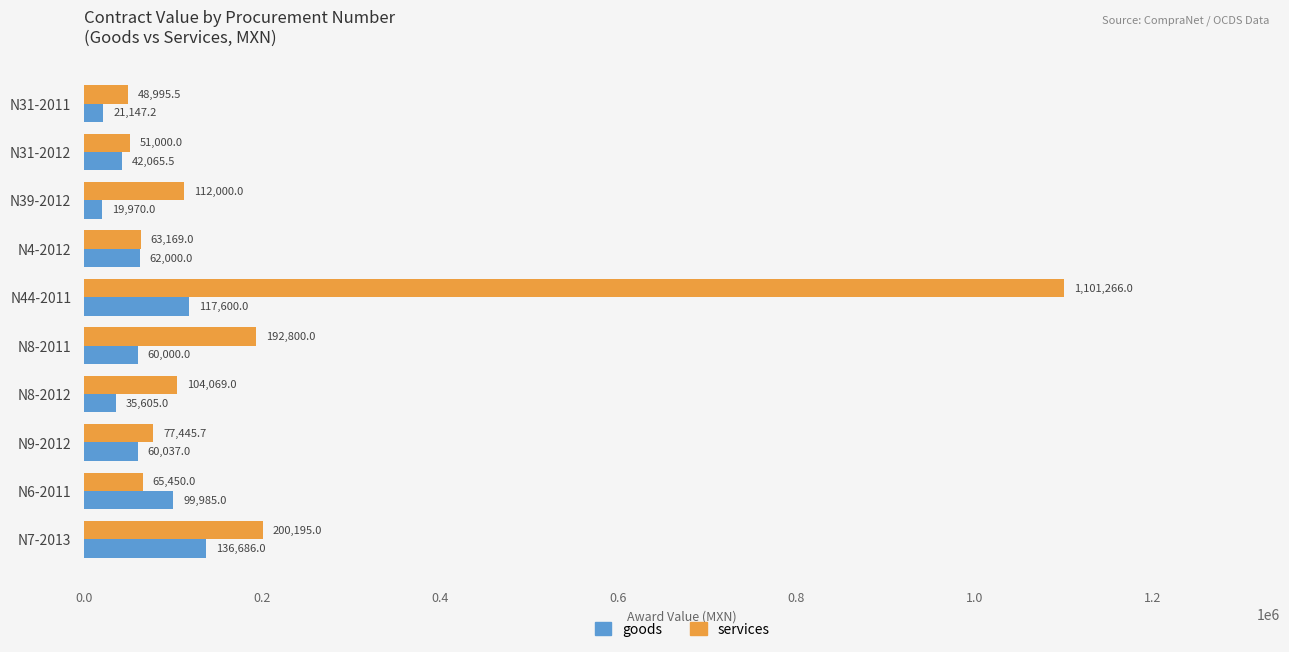

At how many categories does at least one series exceed 130952?

3